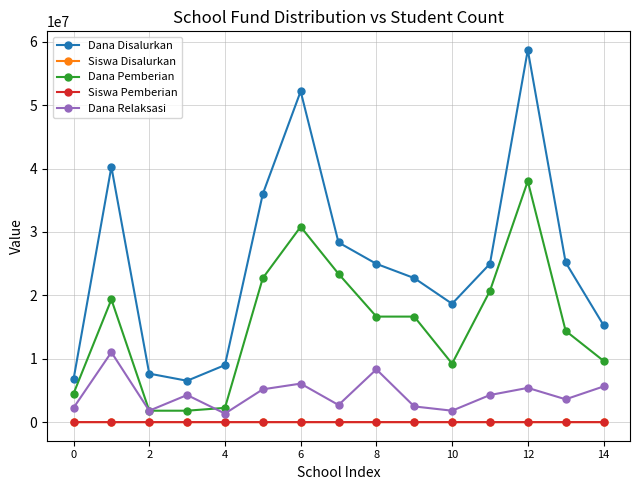

What is the maximum value shown in the chart?

58725000